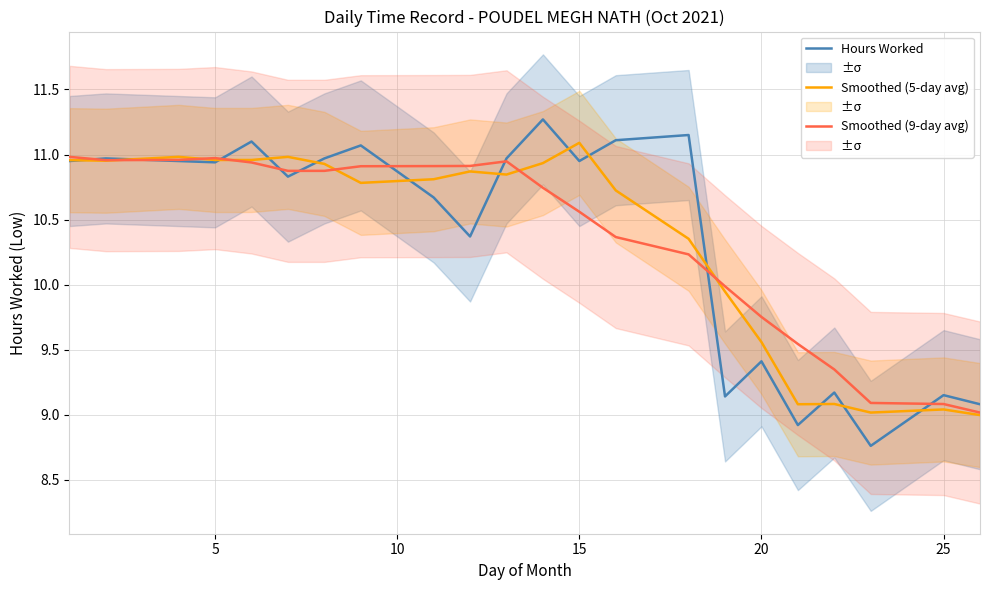

What is the lowest value of the Hours Worked series?

8.8